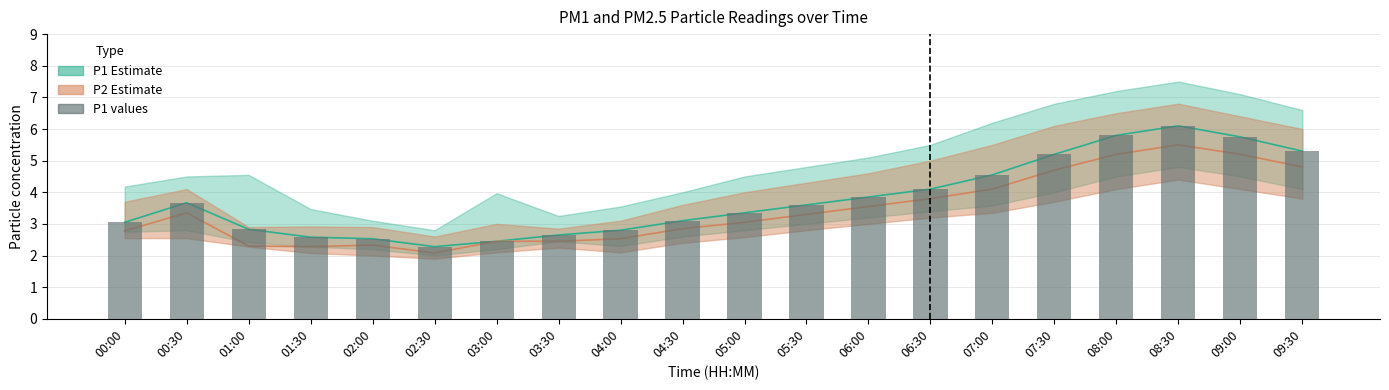

Rank the categories by value from highest to lowest.

08:30, 08:00, 09:00, 09:30, 07:30, 07:00, 06:30, 06:00, 00:30, 05:30, 05:00, 04:30, 00:00, 01:00, 04:00, 03:30, 01:30, 02:00, 03:00, 02:30